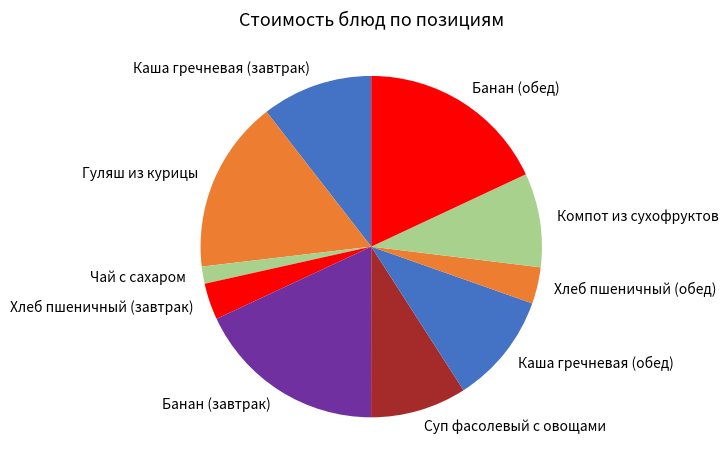

Which has a higher value, Компот из сухофруктов or Банан (обед)?

Банан (обед)